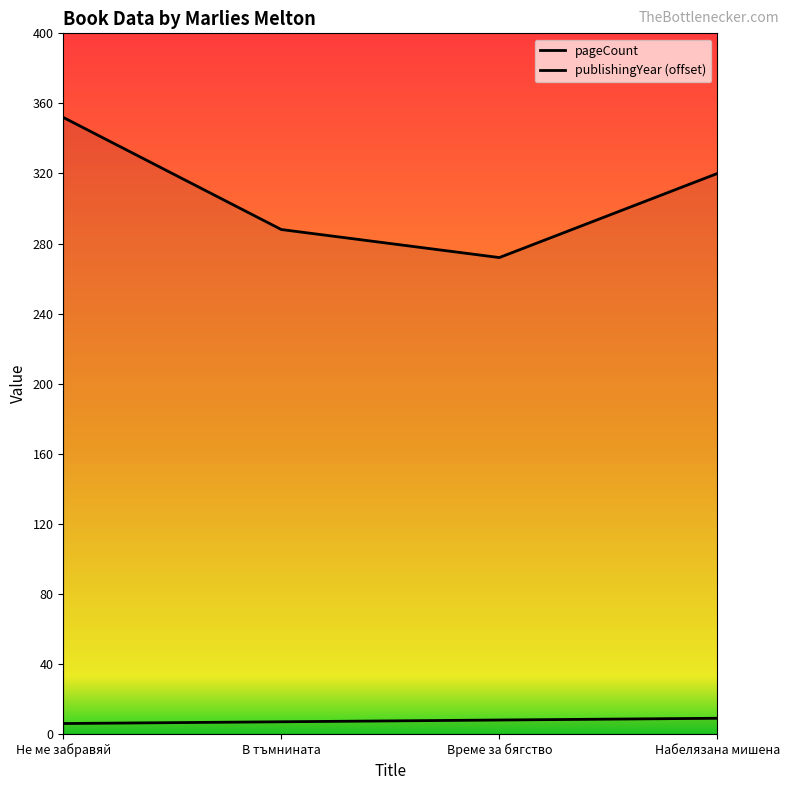

What is the spread (max minus min) of values at В тъмнината?

281